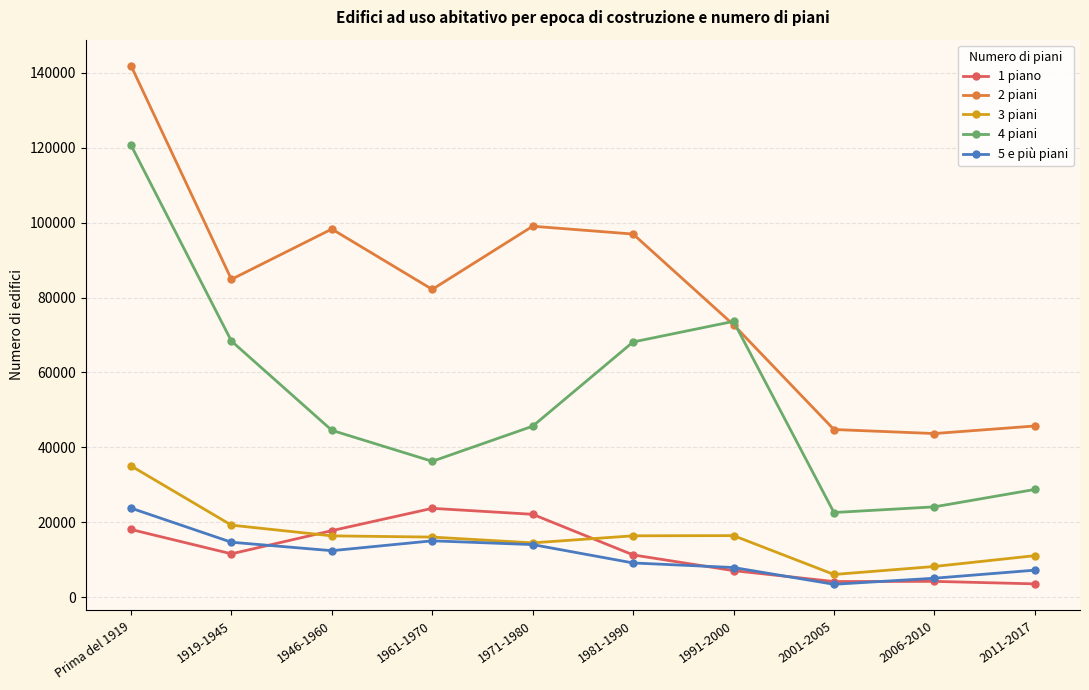

What is the average value of the 4 piani series?

53275